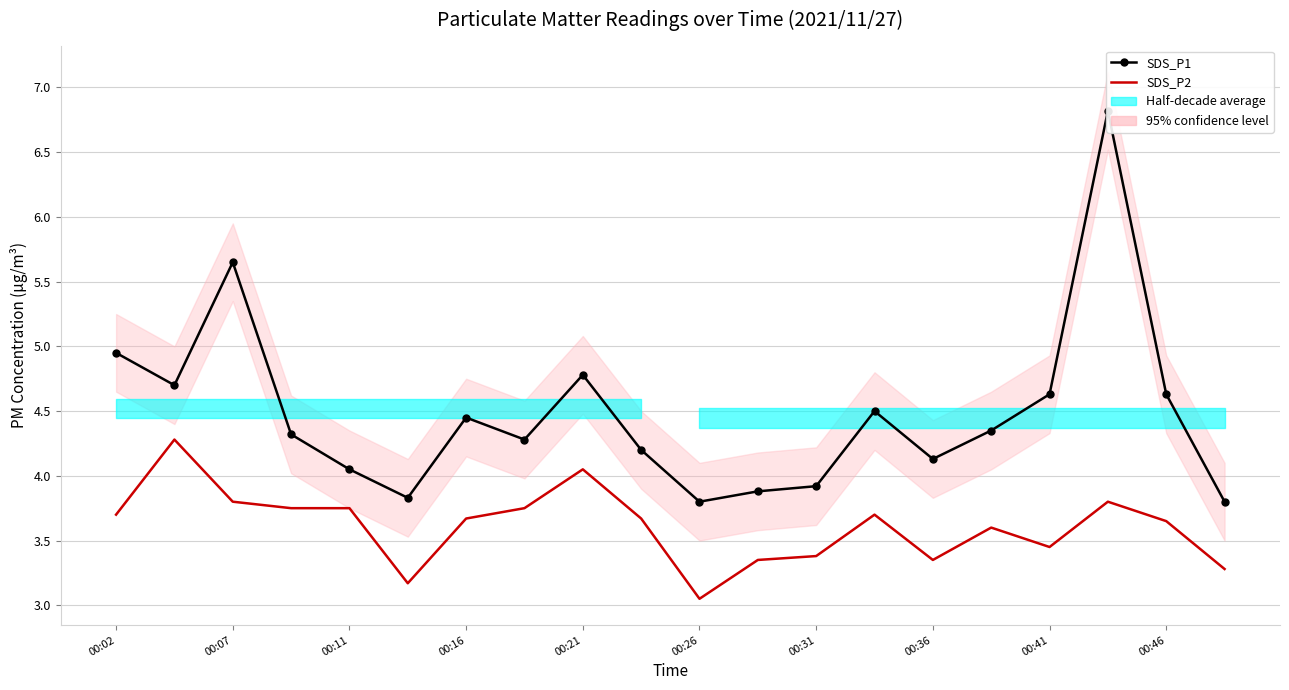

How many lines are shown in the chart?

2